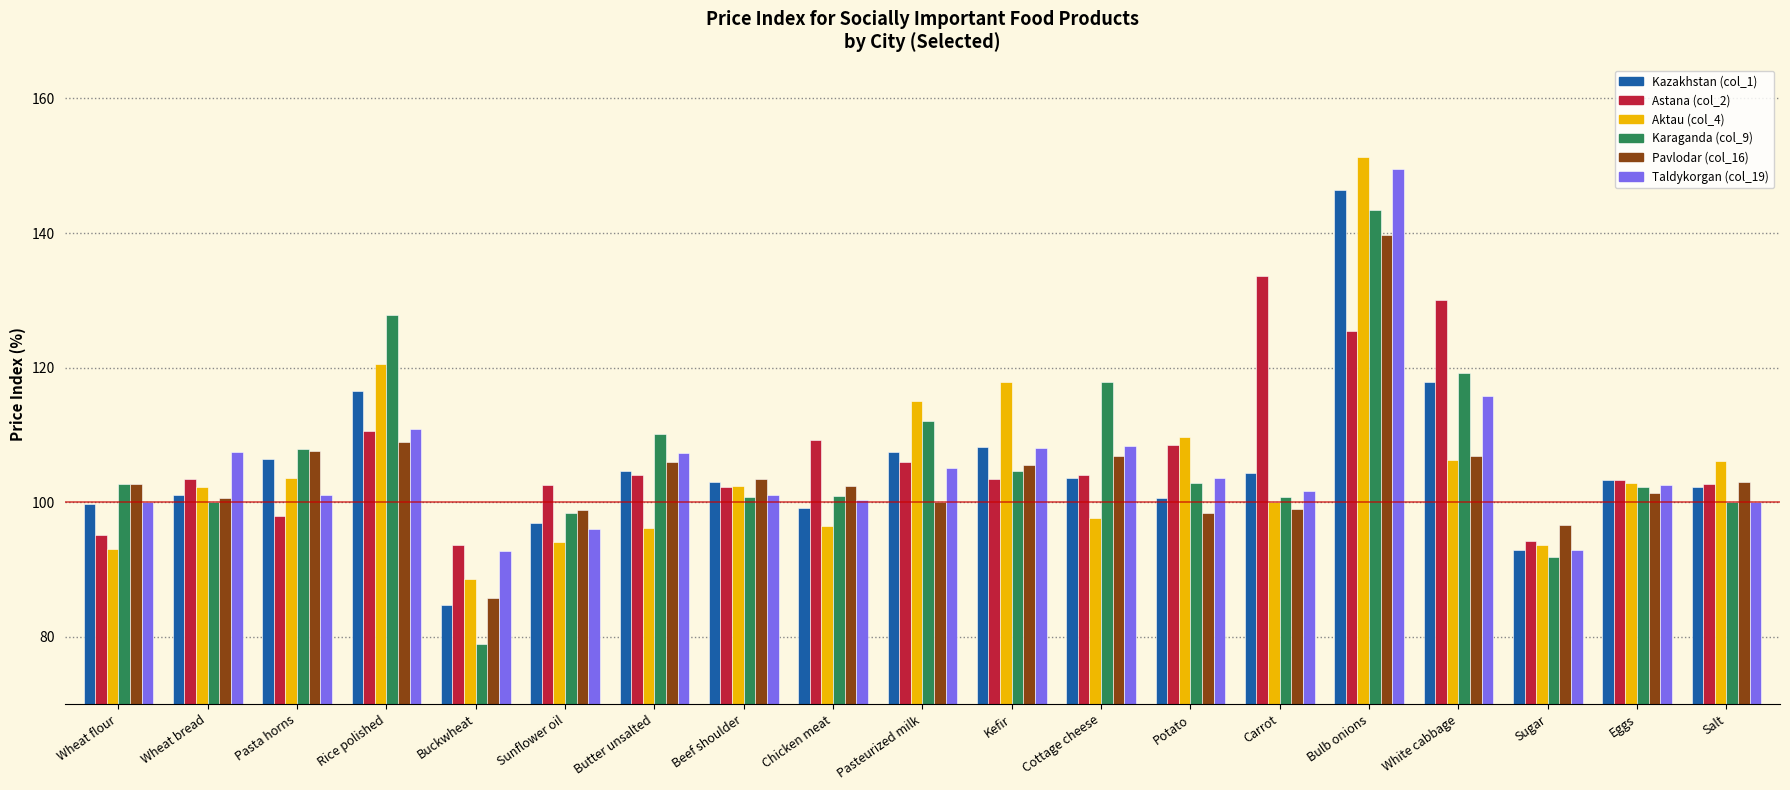

What position from the right is Rice polished?

16